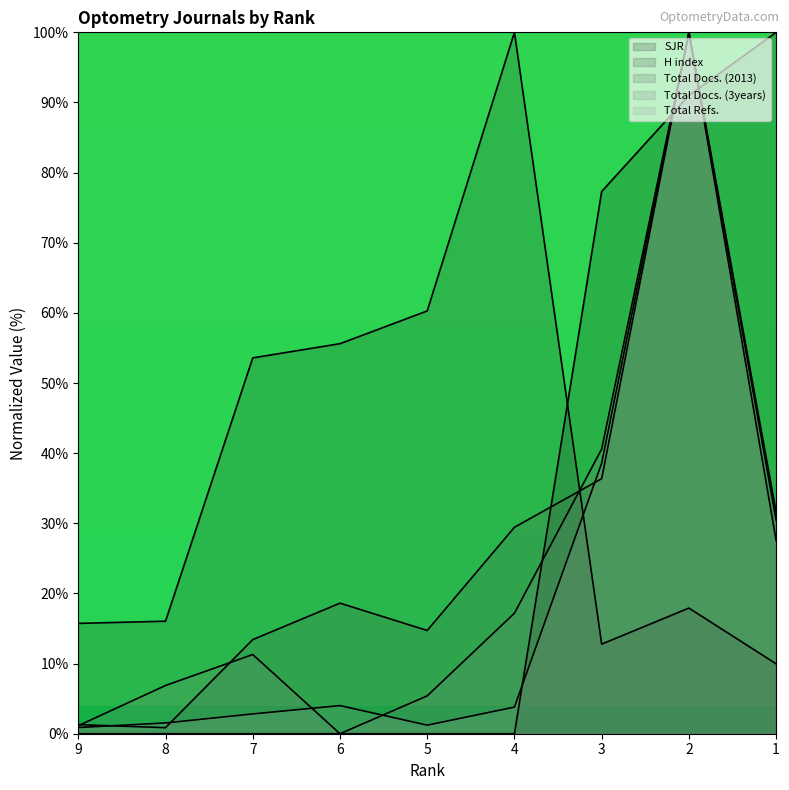

What is the sum of the H index values at 4 and 3?

112.8